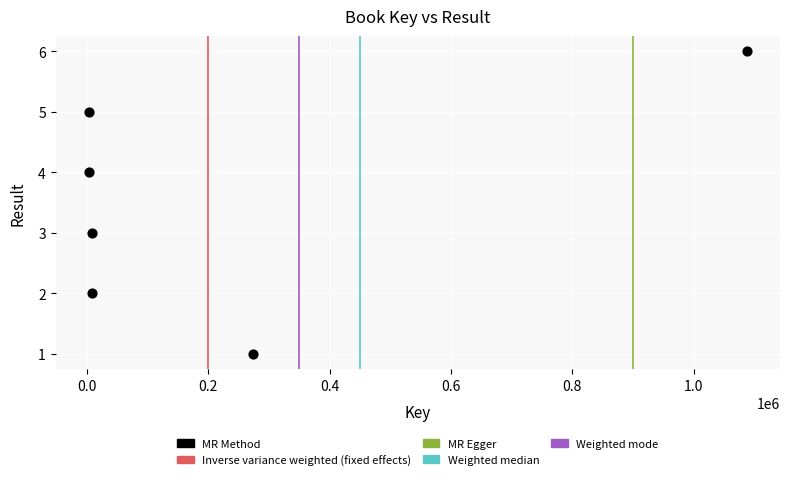

What is the range of Y values (max minus min)?

5